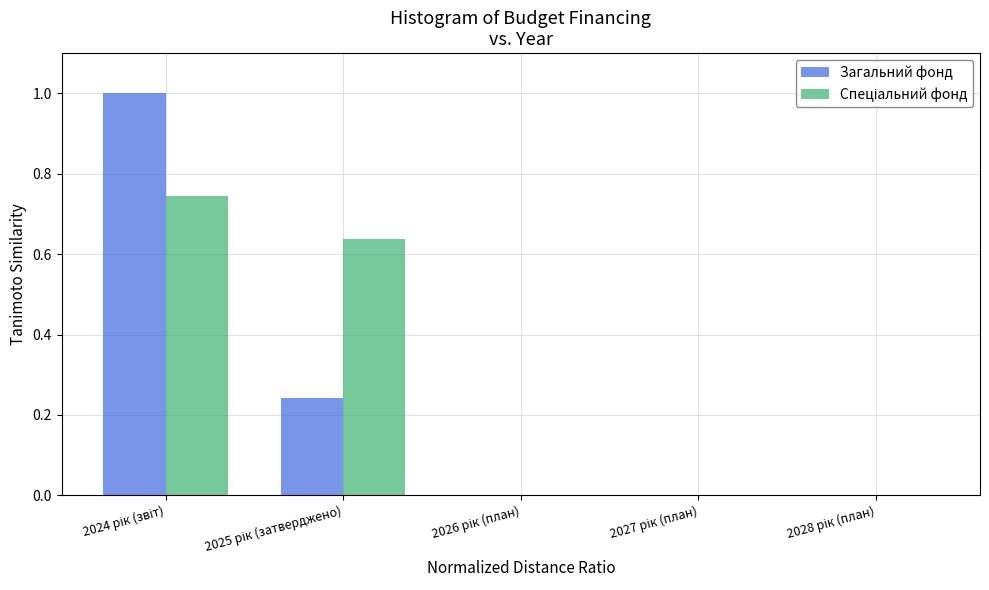

What is the sum of all Загальний фонд values?

1.2